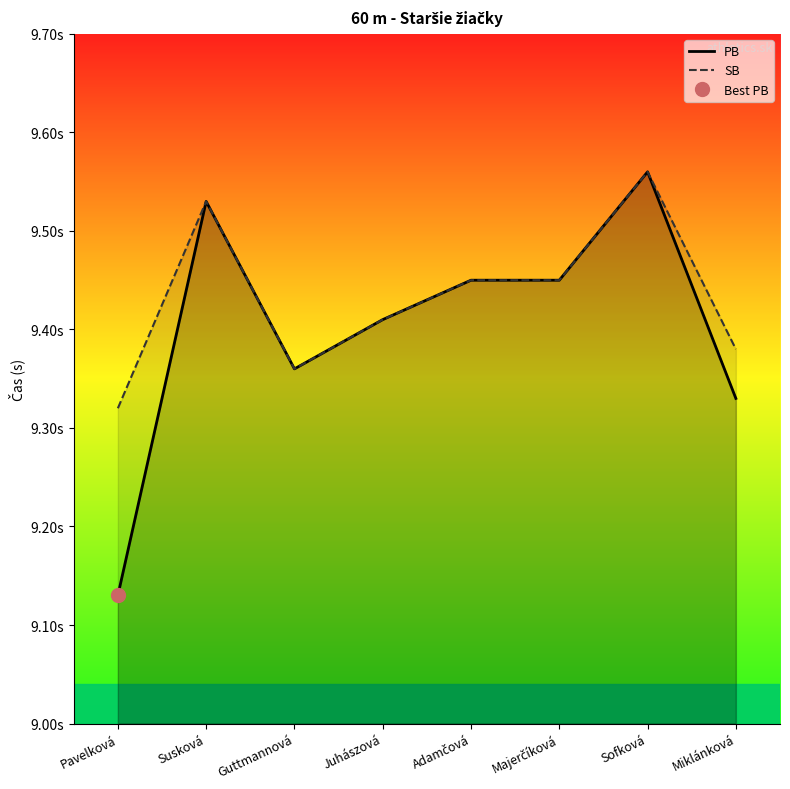

Reading right to left, transcribe all the data shown in this chart.

PB: 9.3	9.6	9.4	9.4	9.4	9.4	9.5	9.1
SB: 9.4	9.6	9.4	9.4	9.4	9.4	9.5	9.3